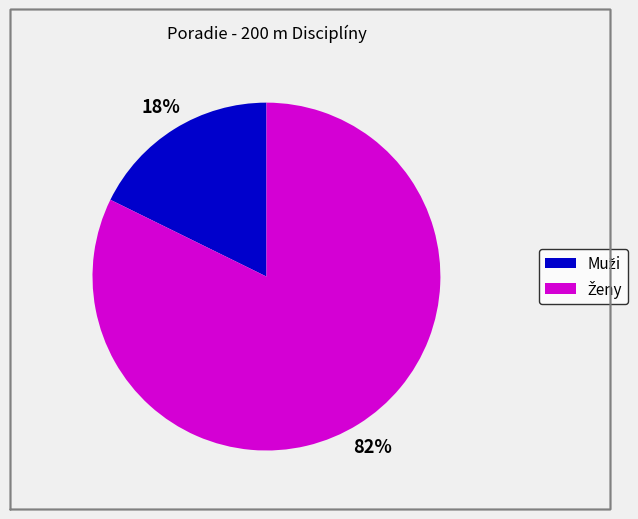

To the nearest percent, what is the average slice percentage?

50%